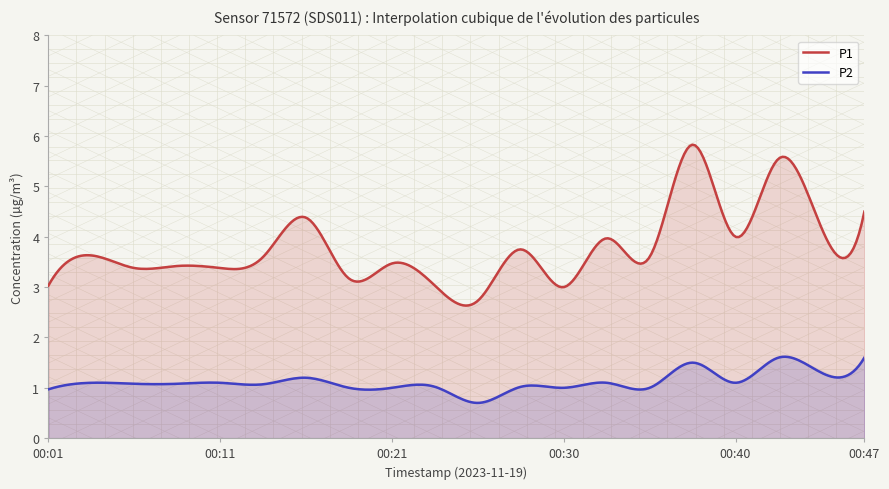

Where is the first local maximum for P1?

00:03